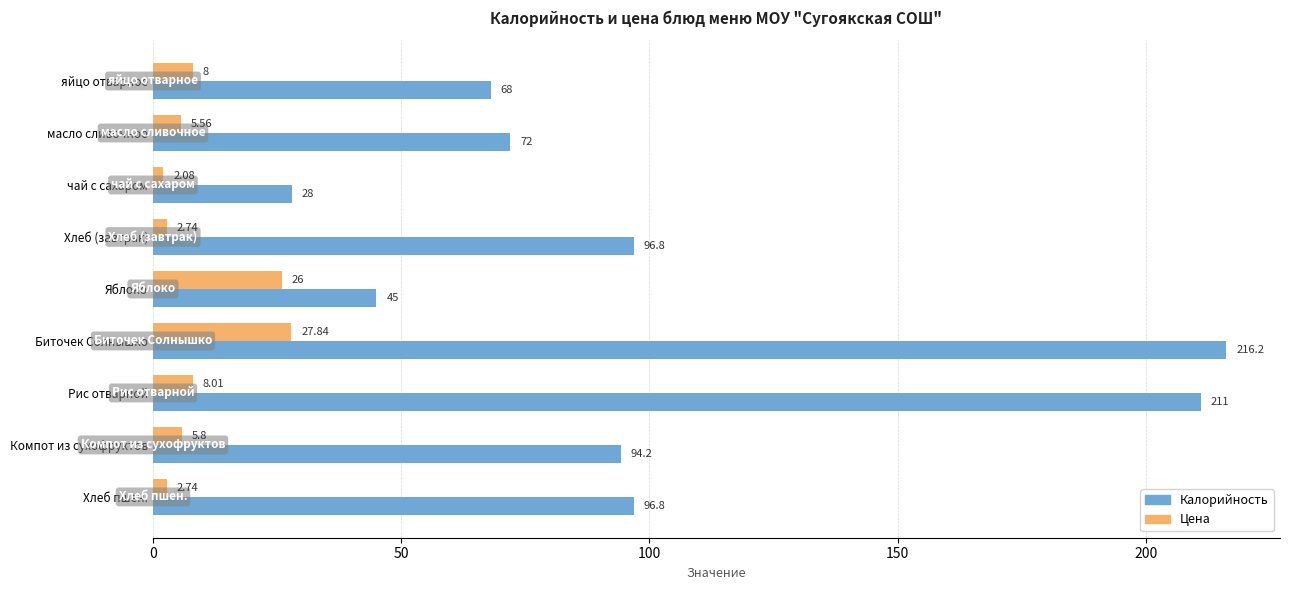

Which series has the widest spread of values?

Калорийность